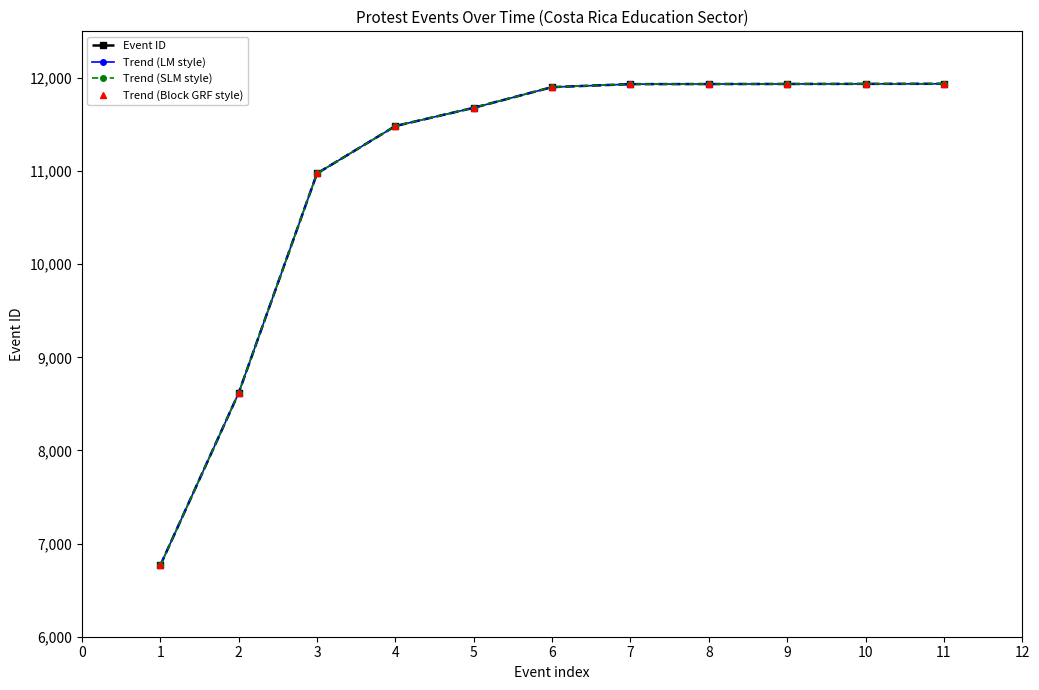

Is this an area chart (filled region under the line)?

No